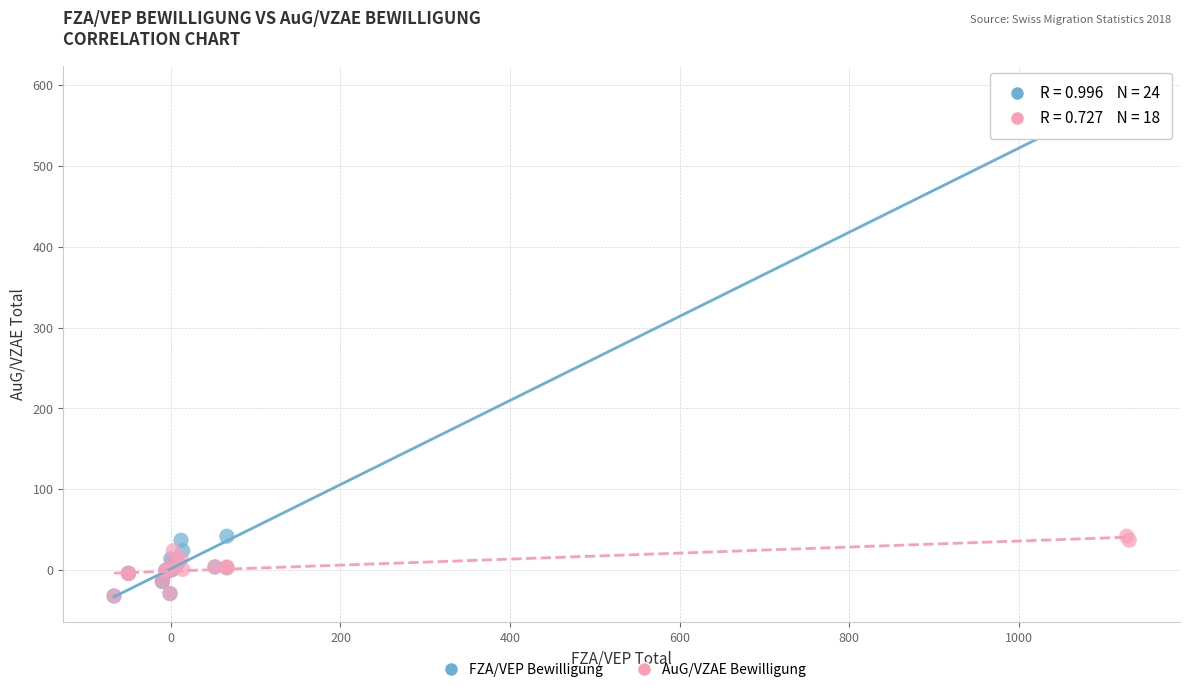

Which series reaches the maximum Y coordinate?

FZA/VEP Bewilligung